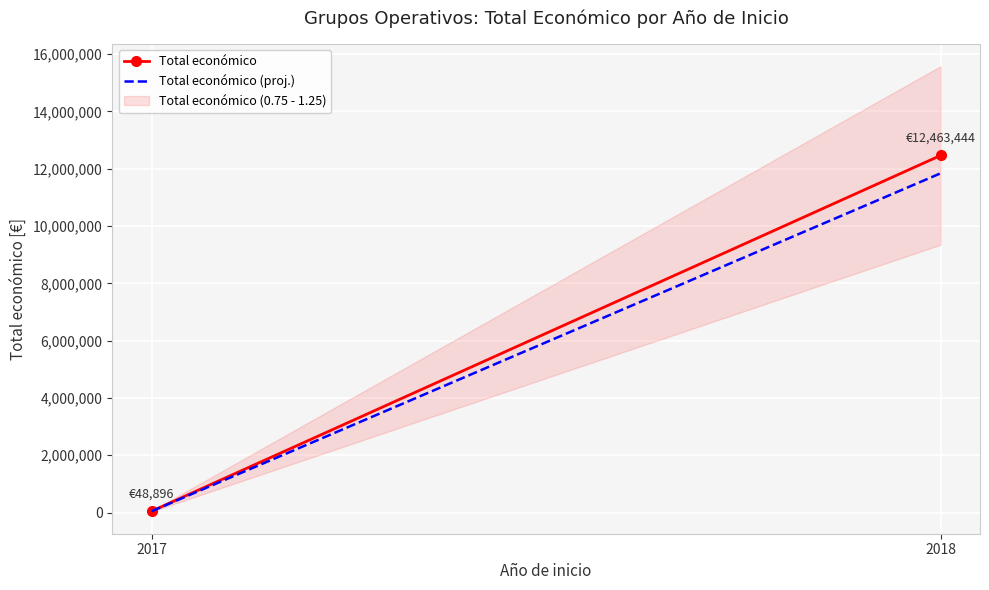

What is the value of the Total económico point at the 1st from the left?

48896.0